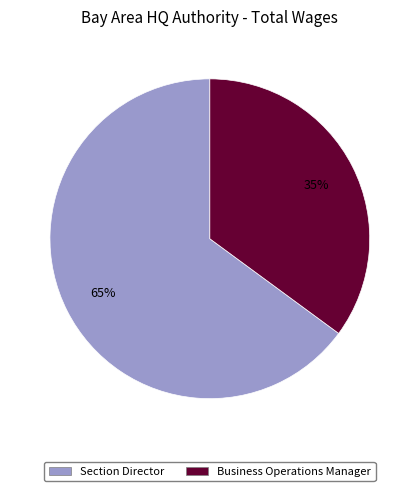

Combined, do Business Operations Manager and Section Director account for over 50%?

Yes